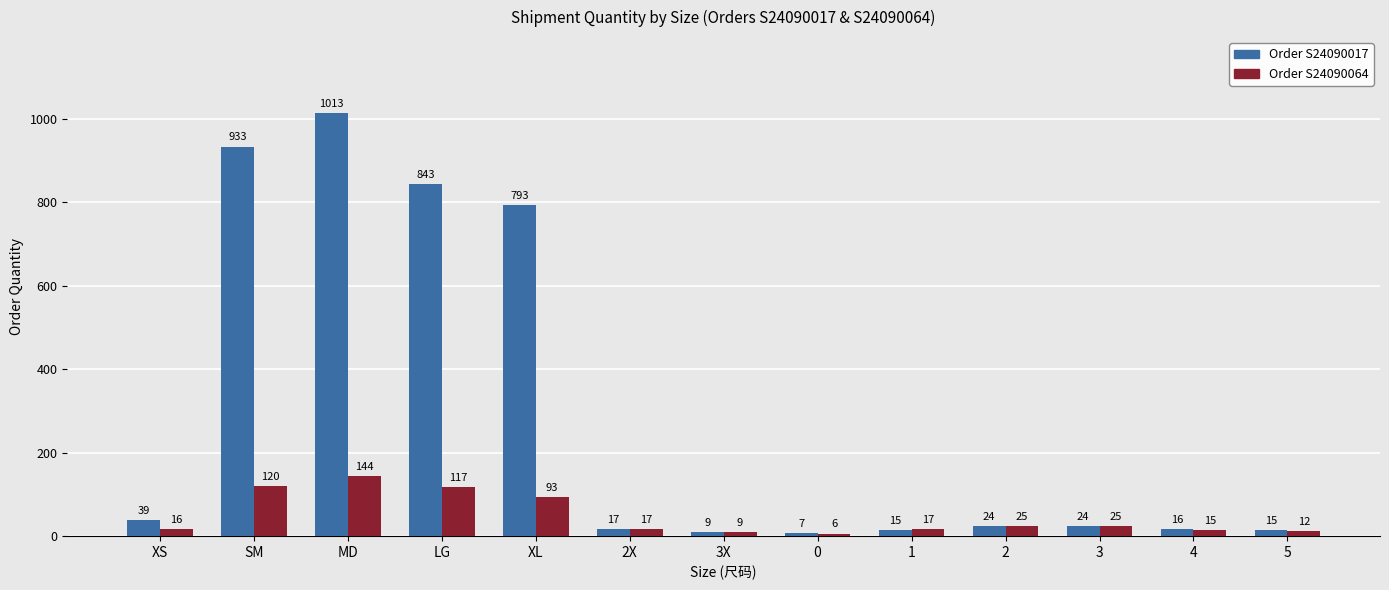

What is the spread (max minus min) of values at SM?

813